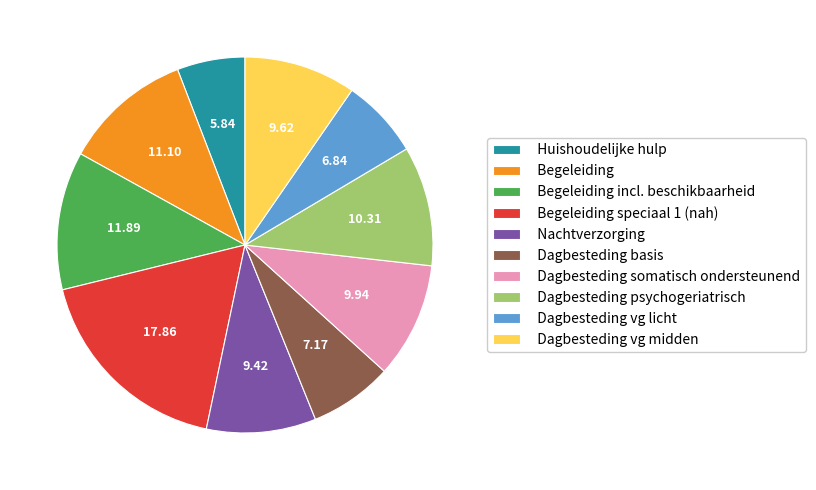

Is Begeleiding the majority of the pie?

No